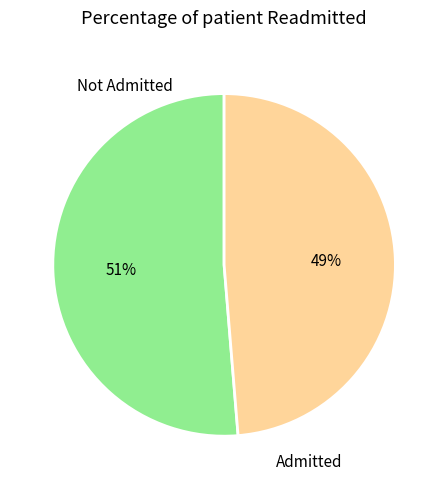

Is there a majority slice in this chart?

Yes